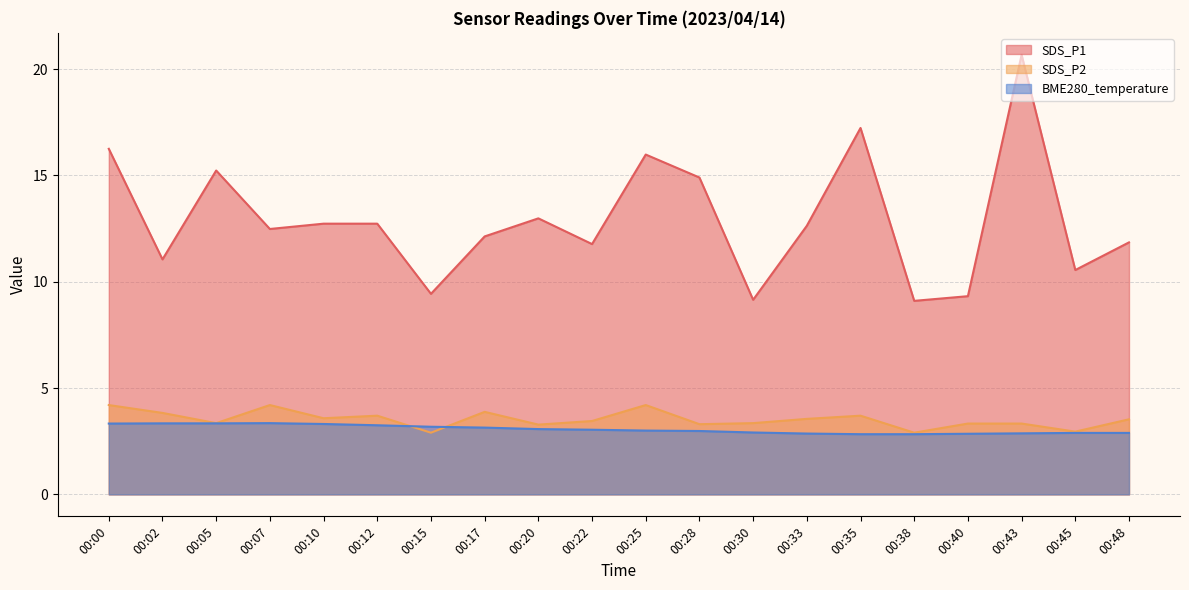

At how many categories does at least one series exceed 16?

3